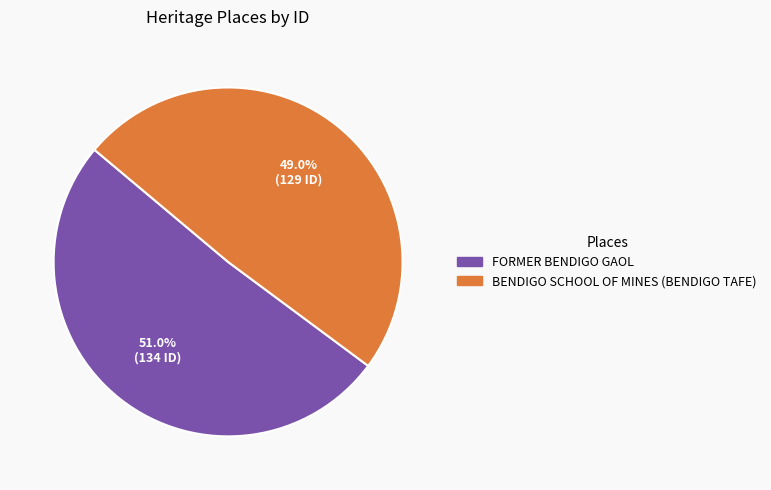

How many slices are in this pie chart?

2